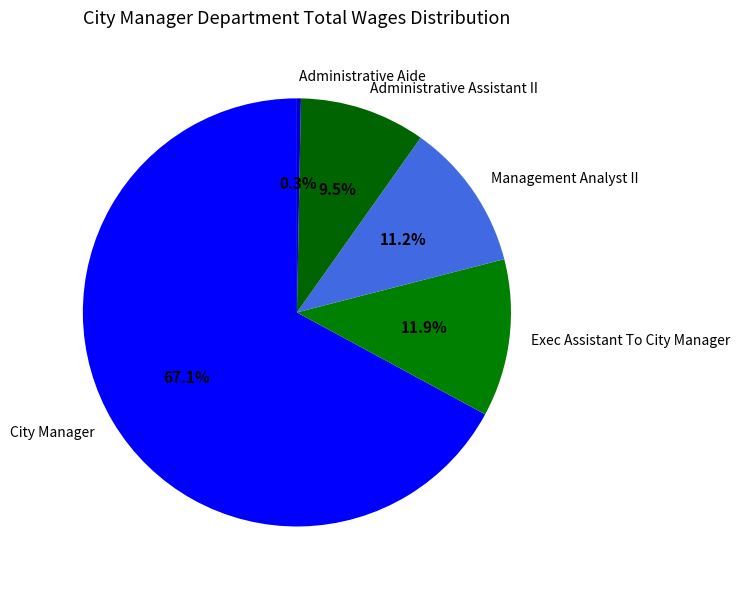

The City Manager slice represents 62% of the pie. True or false?

False